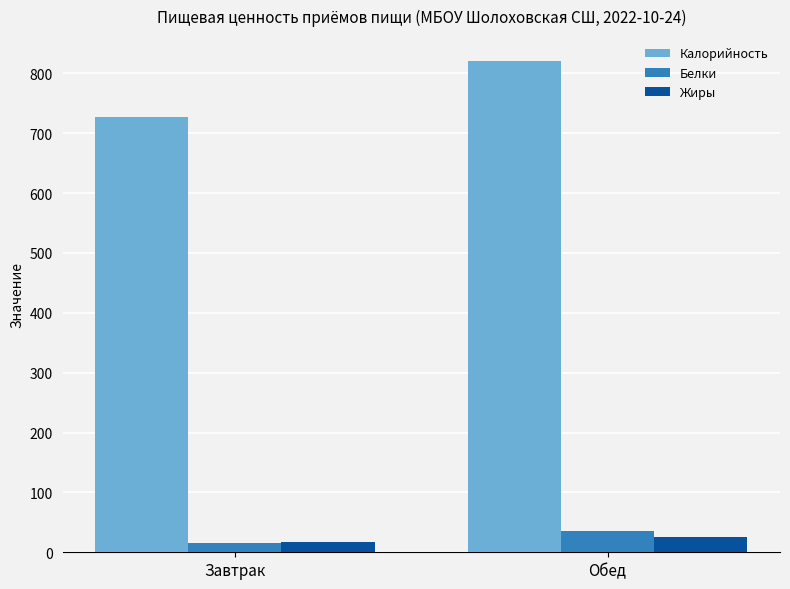

What is the difference between the maximum and minimum values in the Белки series?

19.6